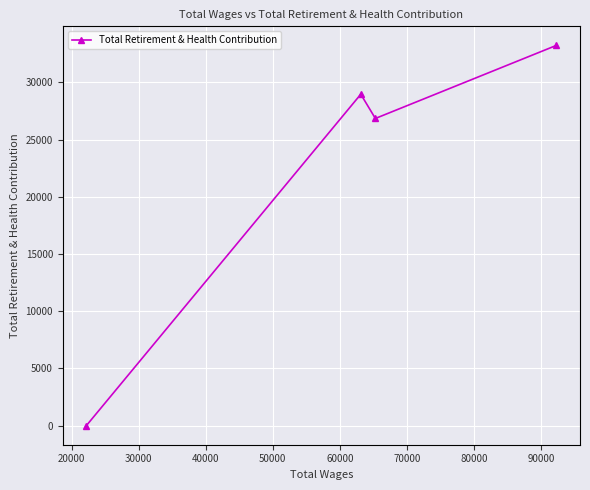

What is the sum of all values?

89072